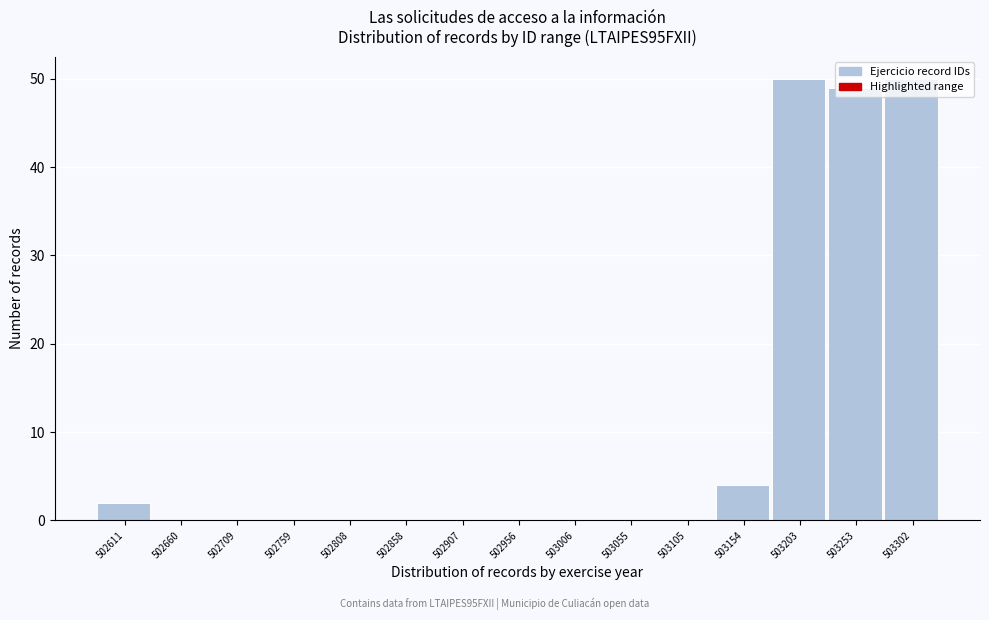

What is the sum of the values at 503203 and 503302?

100